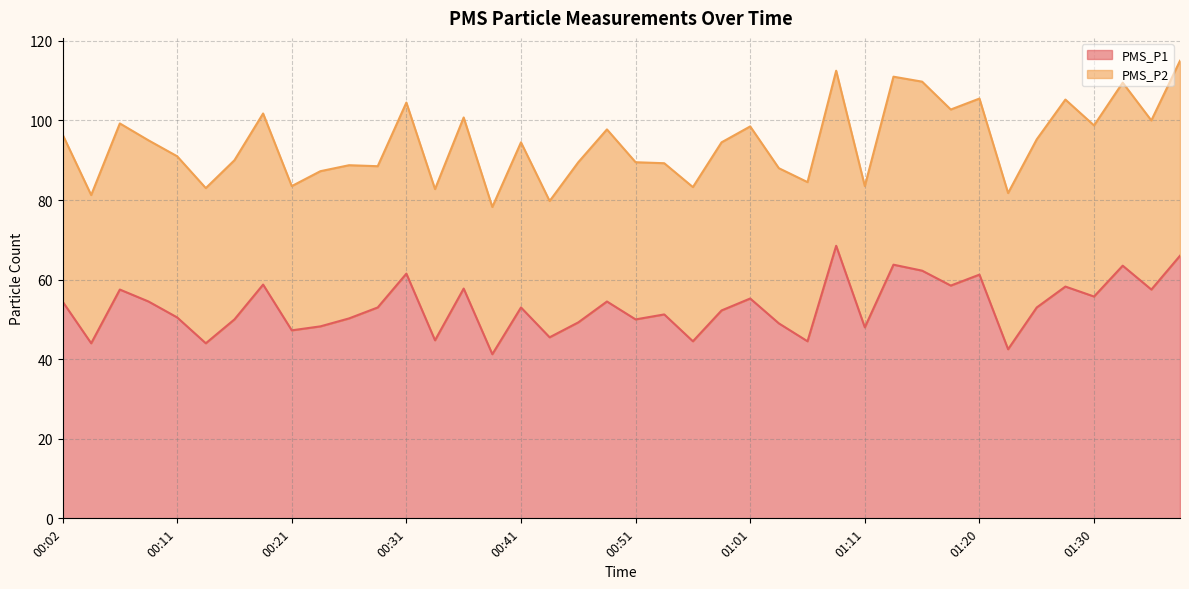

True or false: PMS_P1 has a value of 86.9 at 00:31.

False